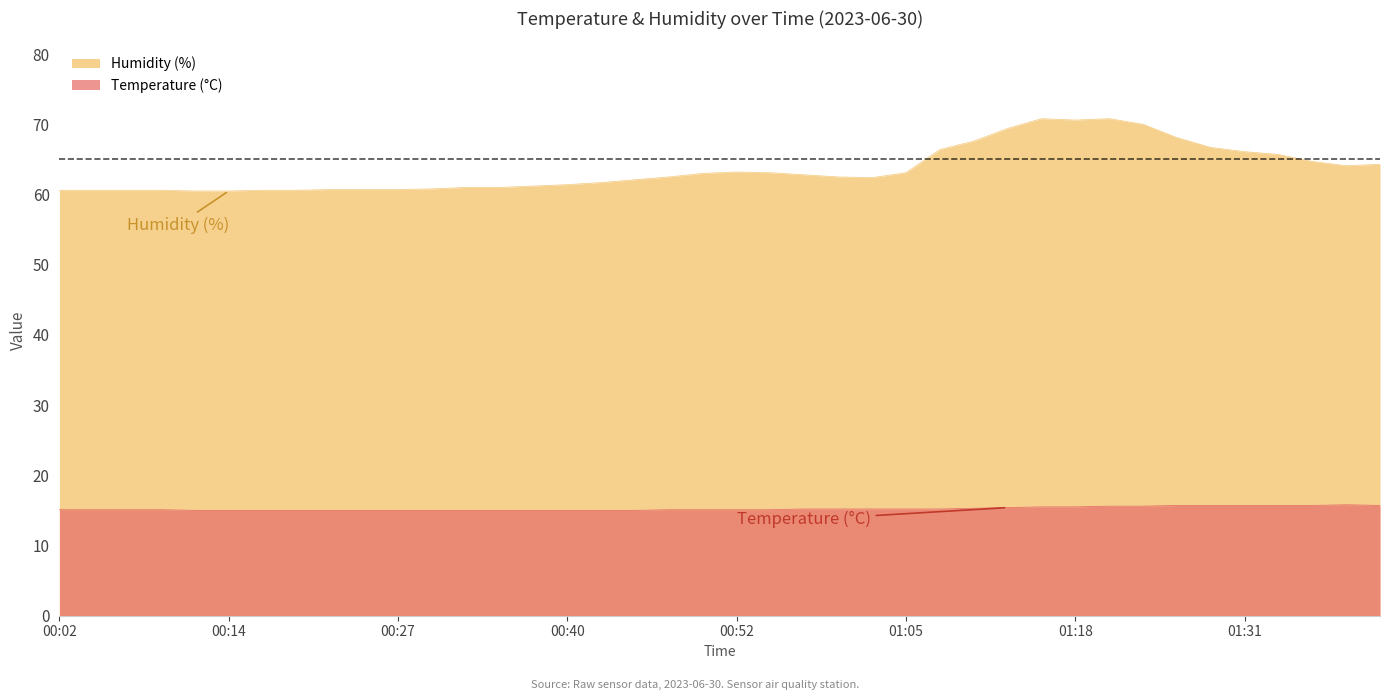

Which series has the largest range (max minus min)?

Humidity (%)